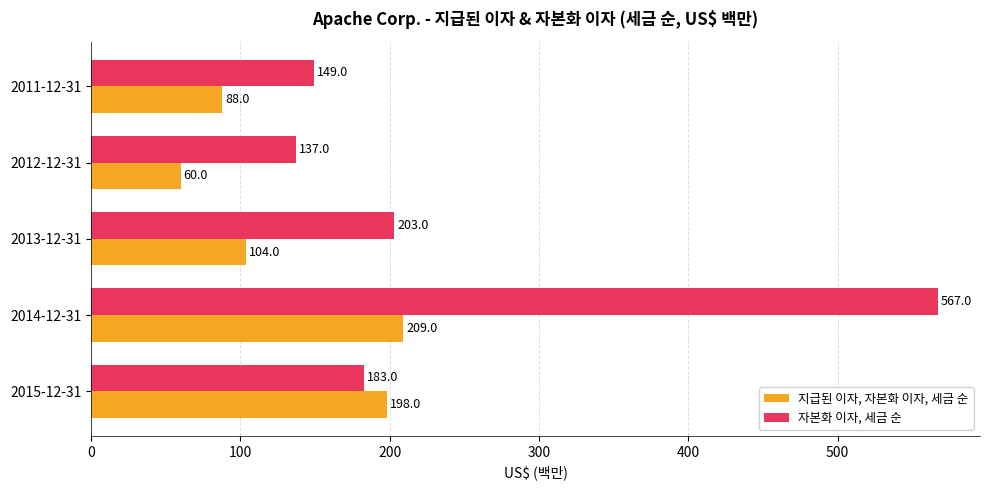

Which series has the widest spread of values?

자본화 이자, 세금 순